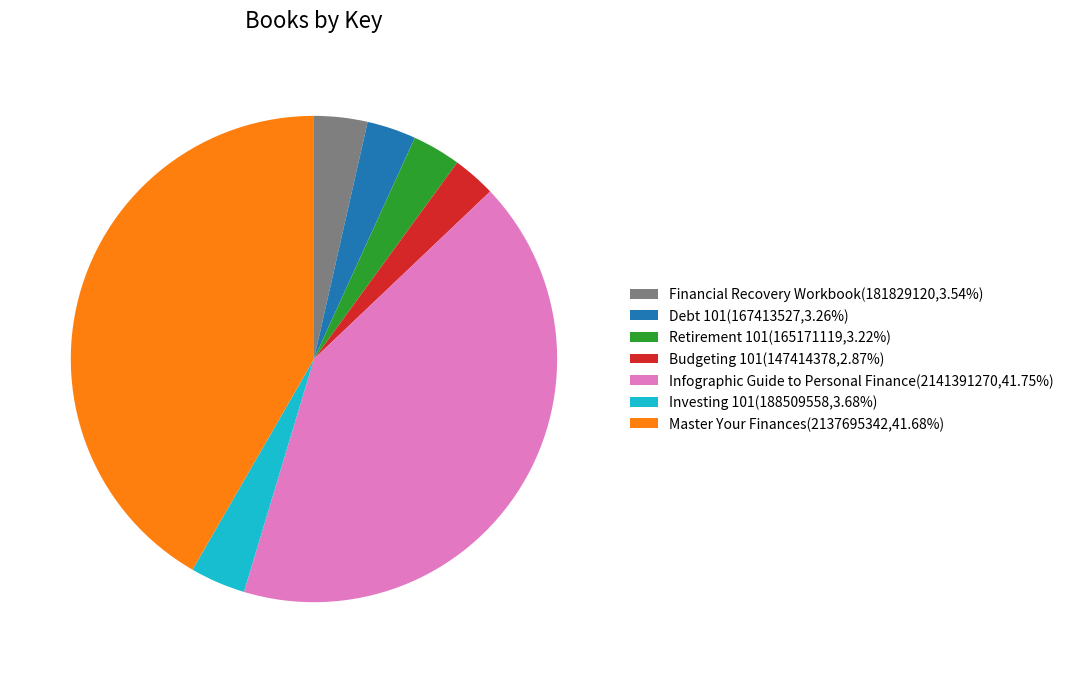

What is the ratio of the value at Master Your Finances(2137695342,41.68%) to the value at Debt 101(167413527,3.26%)?

12.8